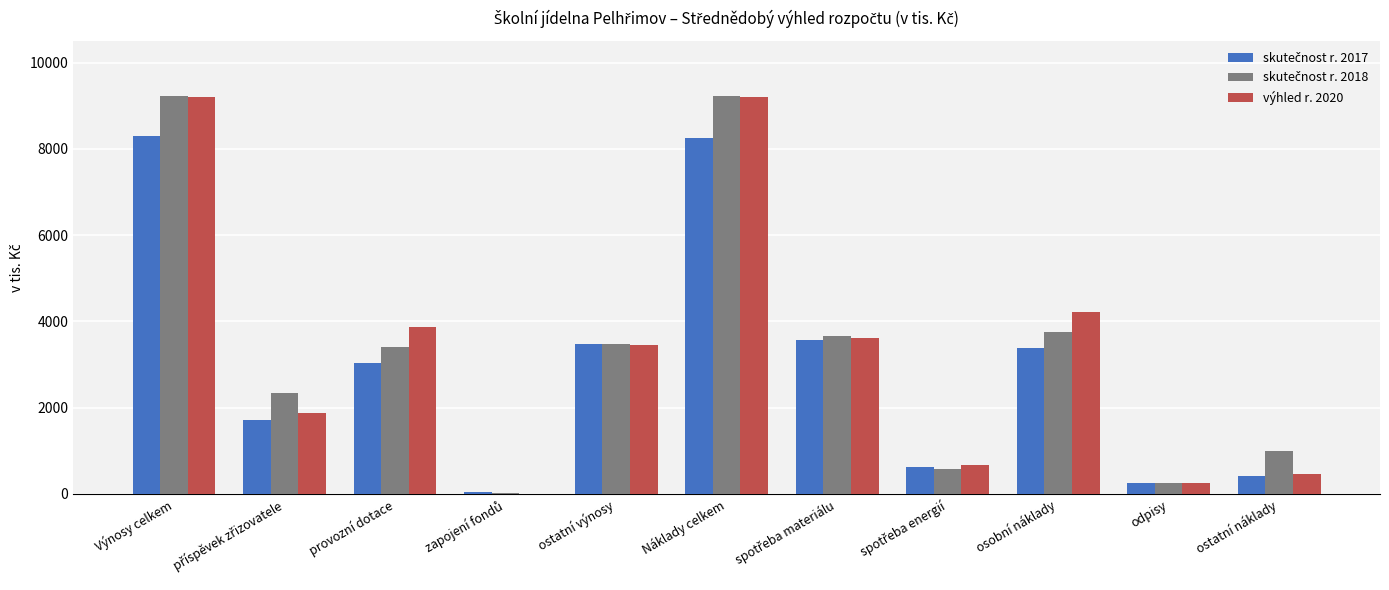

The výhled r. 2020 series shows 9212 at Výnosy celkem. True or false?

True